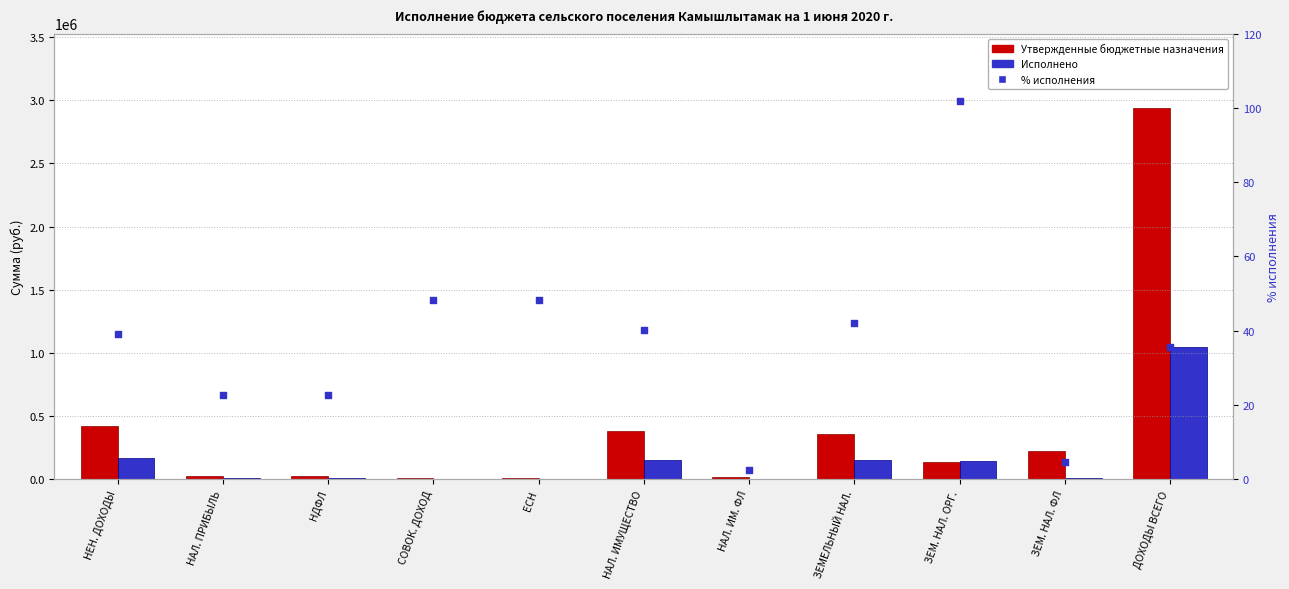

Which series has the largest total across all categories?

Утвержденные бюджетные назначения